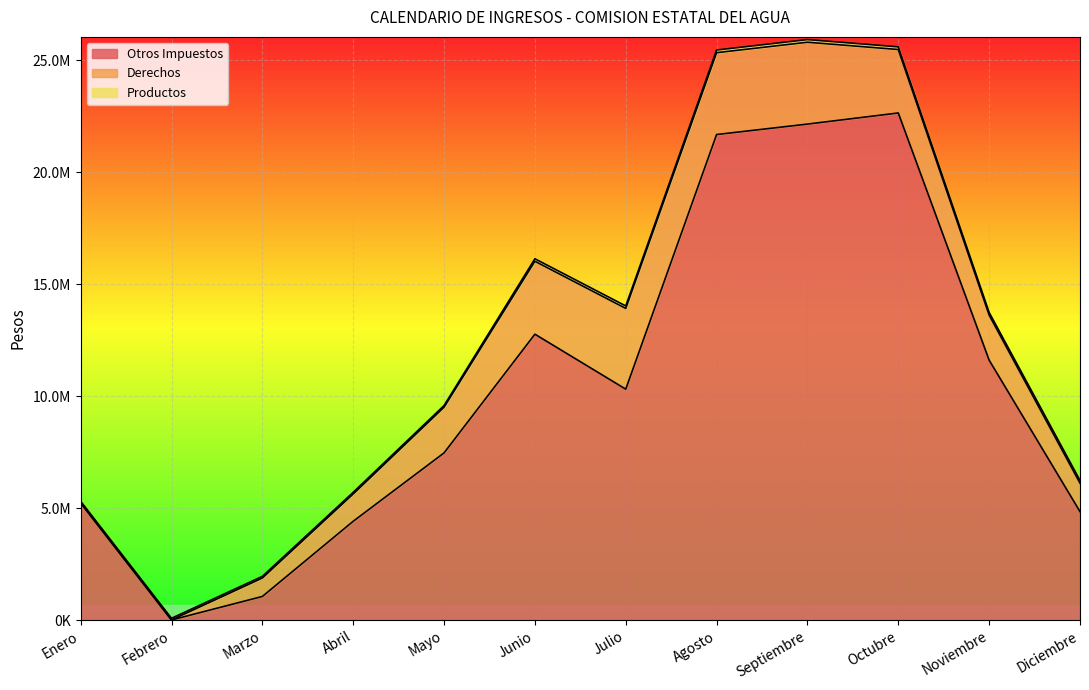

At which label does Productos first exceed 110000?

Agosto